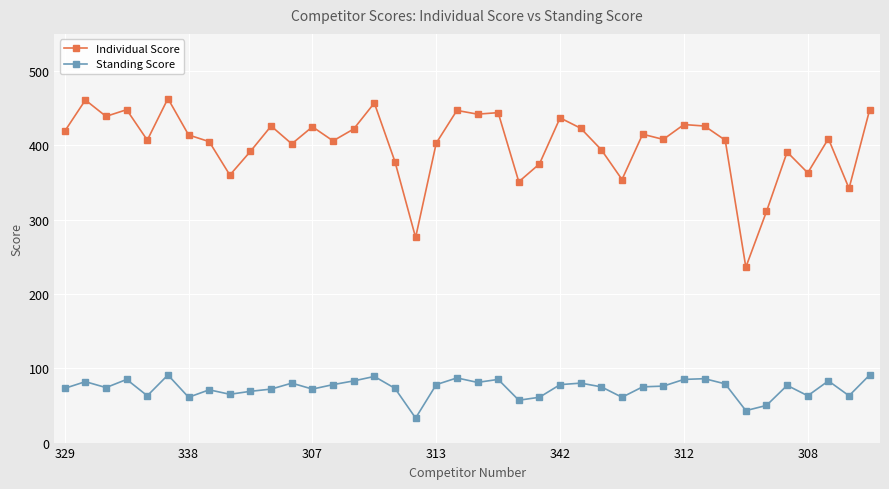

True or false: Standing Score and Individual Score intersect in this chart.

False